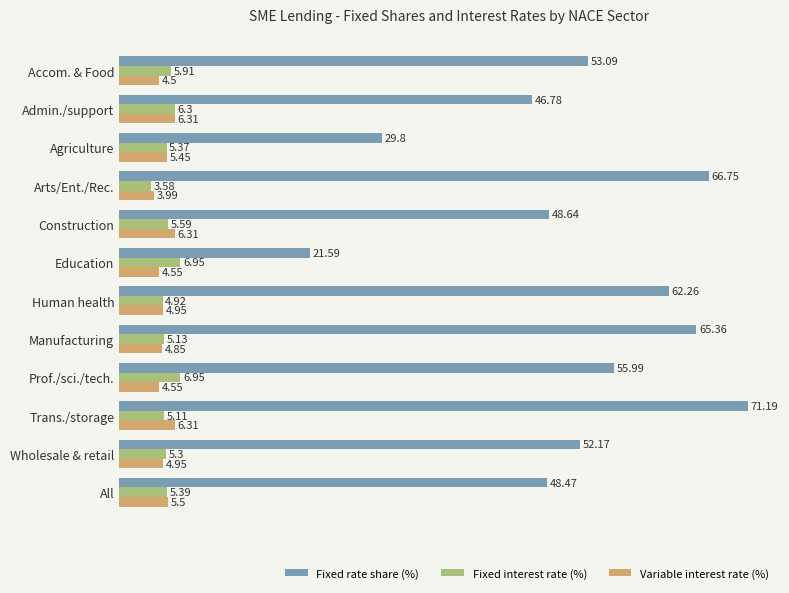

What is the average value of the Fixed interest rate (%) series?

5.5